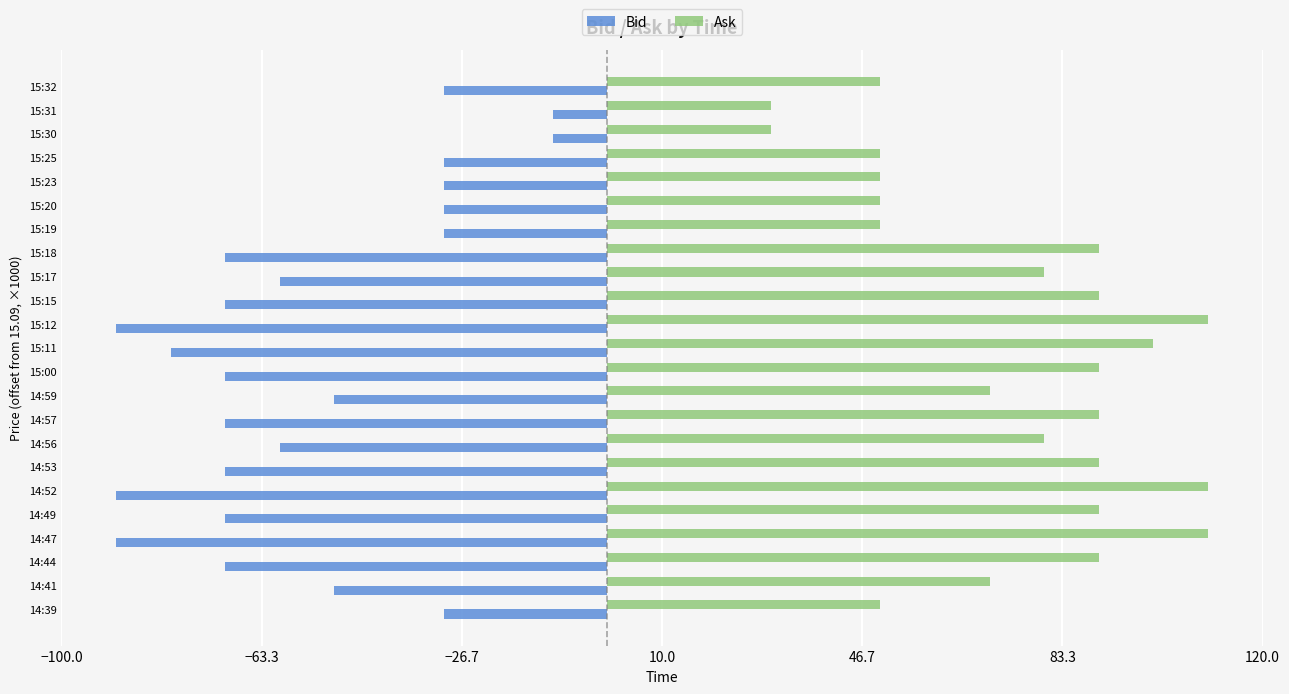

What is the total value across all series at 14:44?

20